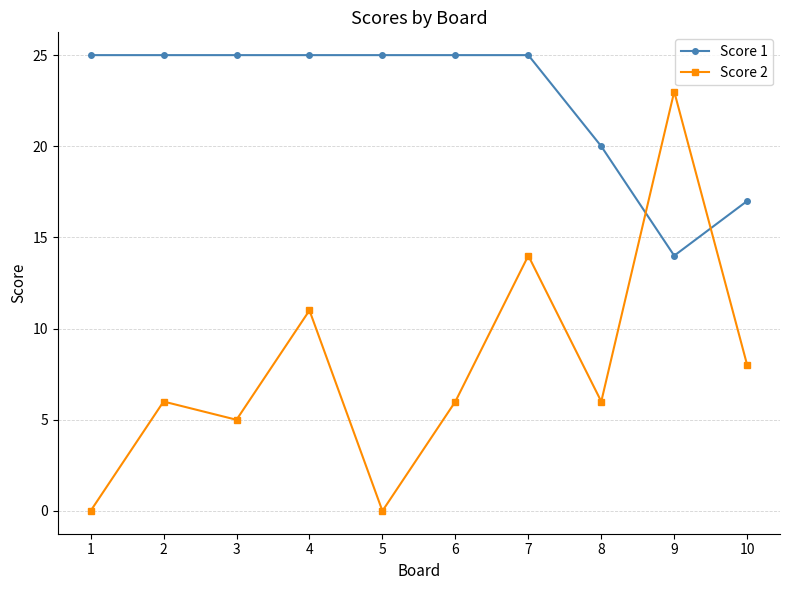

True or false: Score 2 and Score 1 cross at least once.

True